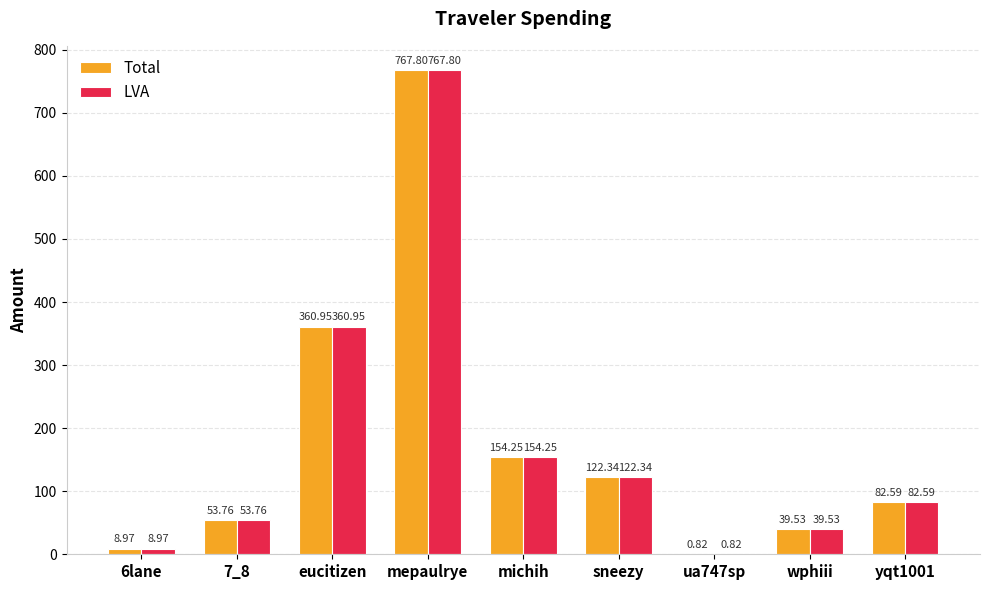

Where does the Total series first go above 82?

eucitizen